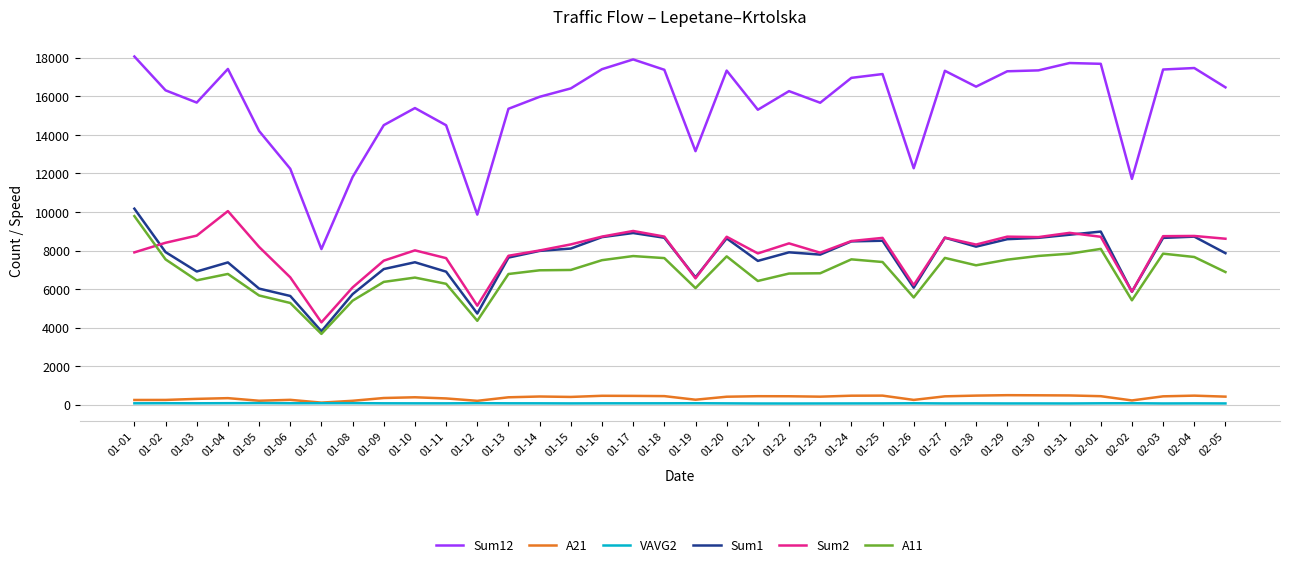

Which series has the largest range (max minus min)?

Sum12